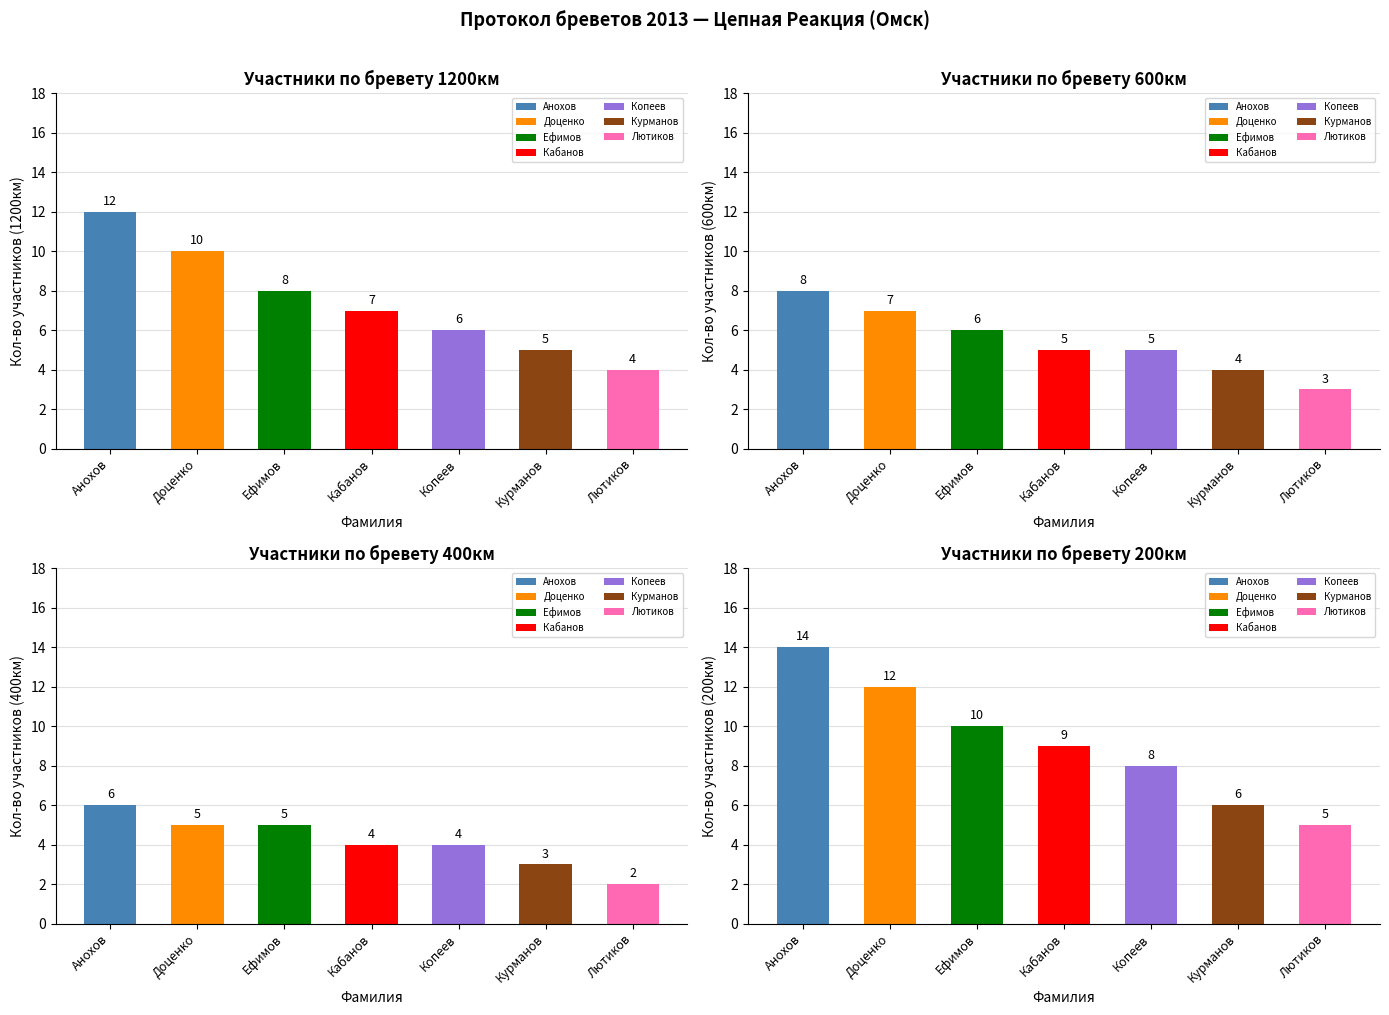

How many distinct data groups are displayed?

4